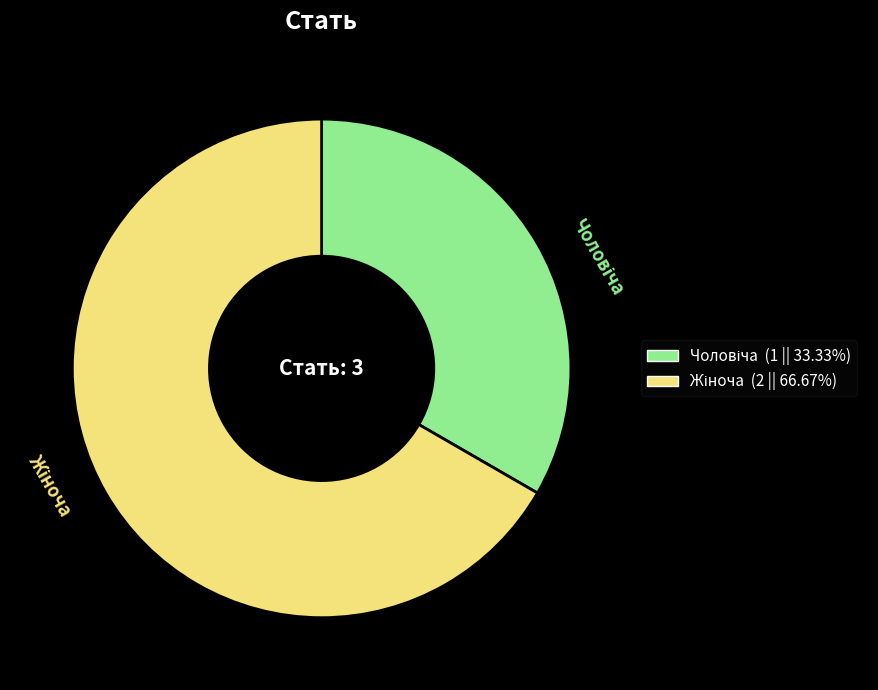

Is there any slice that represents more than half of the pie?

Yes